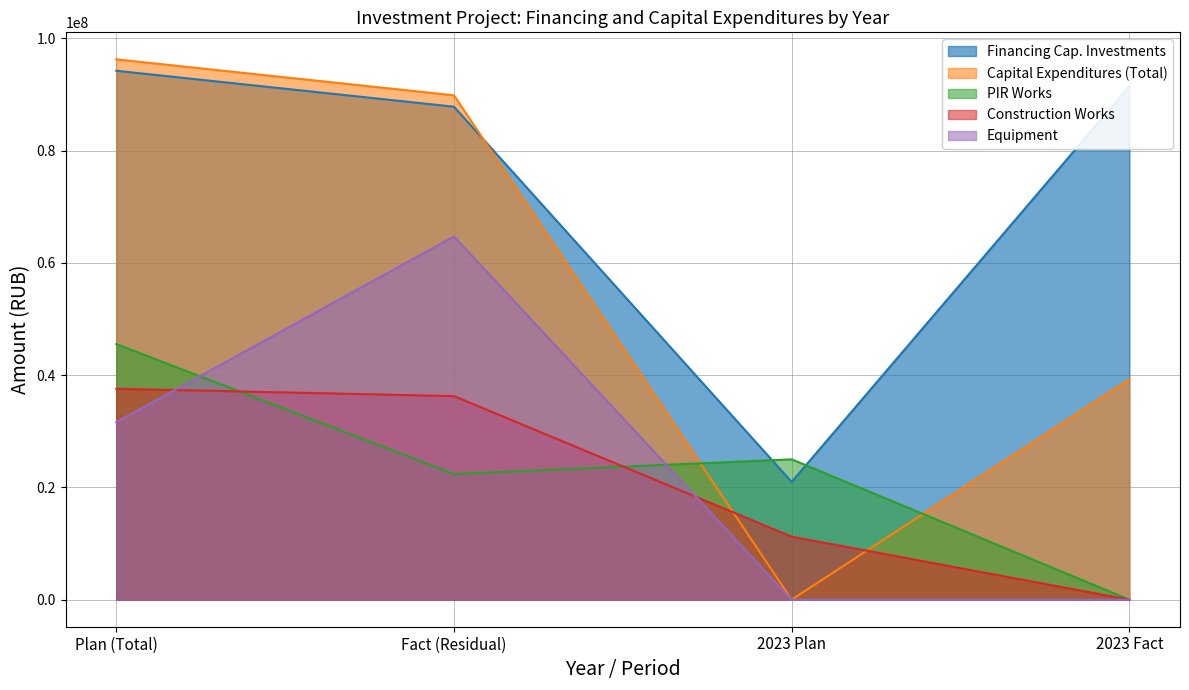

True or false: Fact (financing) and Plan (financing) intersect in this chart.

False